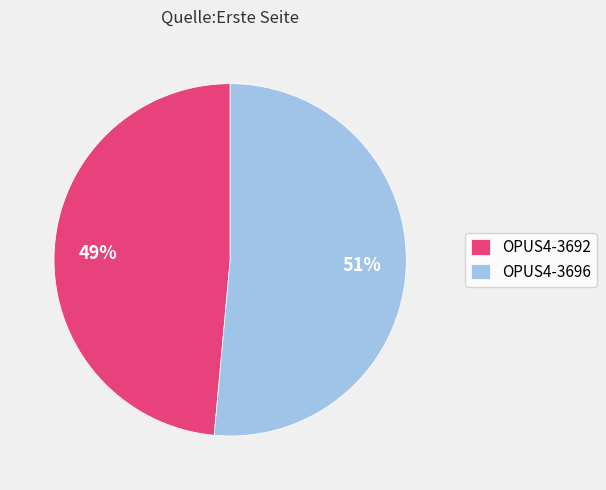

Is there a majority slice in this chart?

Yes